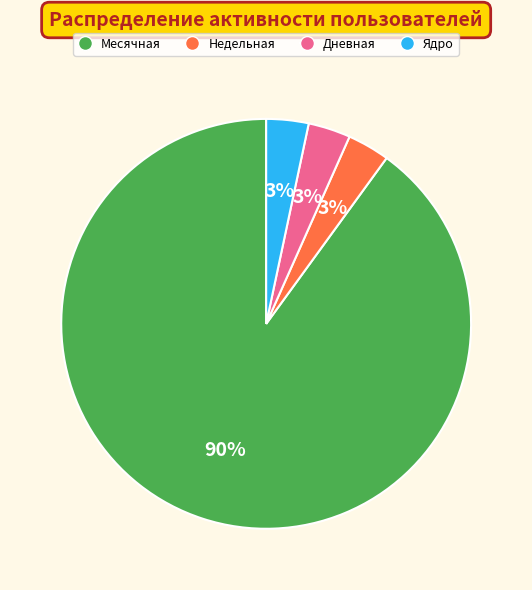

Is it true that Дневная is 3% of the pie?

True